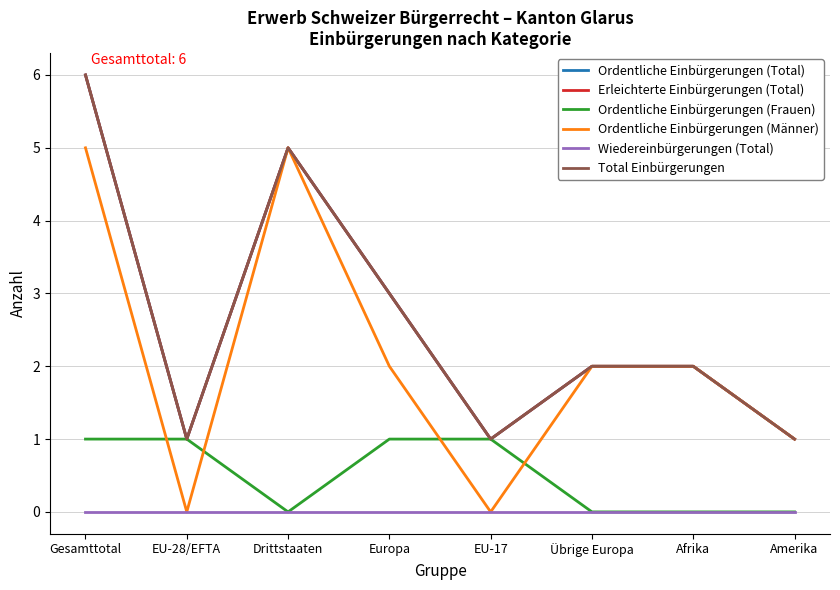

How many lines are shown in the chart?

6